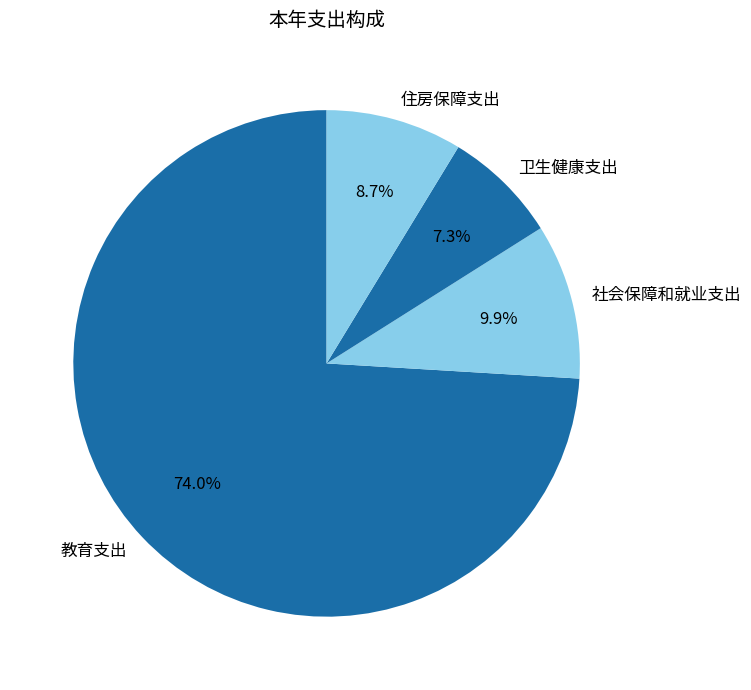

To the nearest percent, what is the difference between the 住房保障支出 and 卫生健康支出 slice percentages?

1%